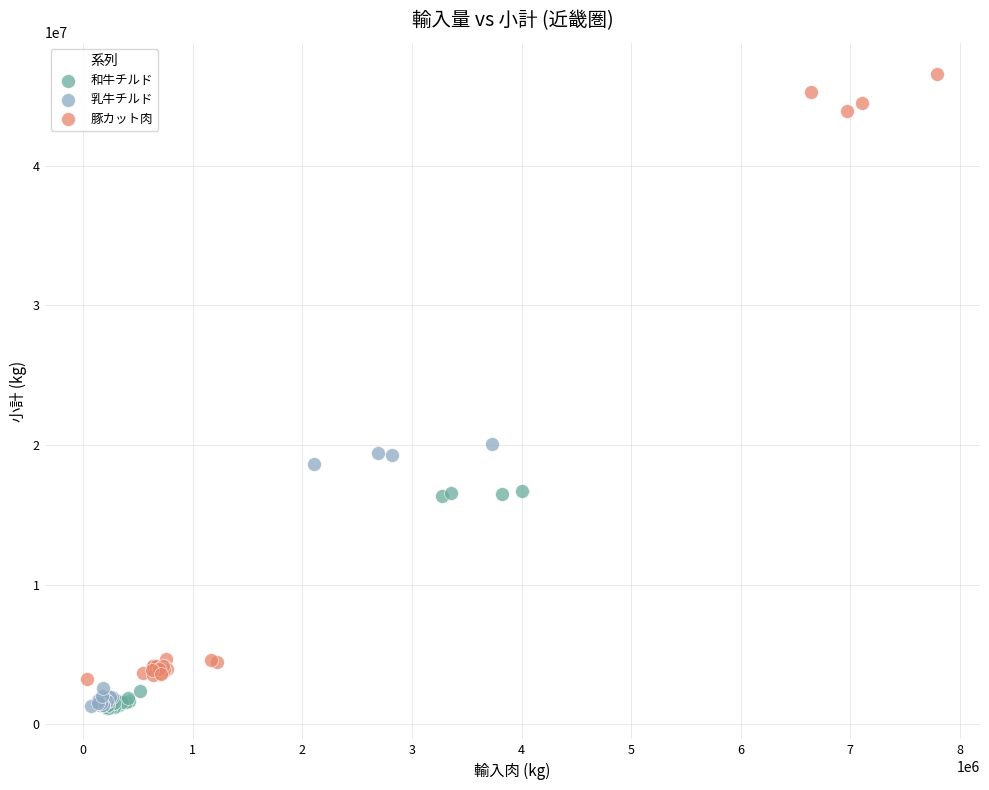

Which series reaches the maximum Y coordinate?

豚カット肉